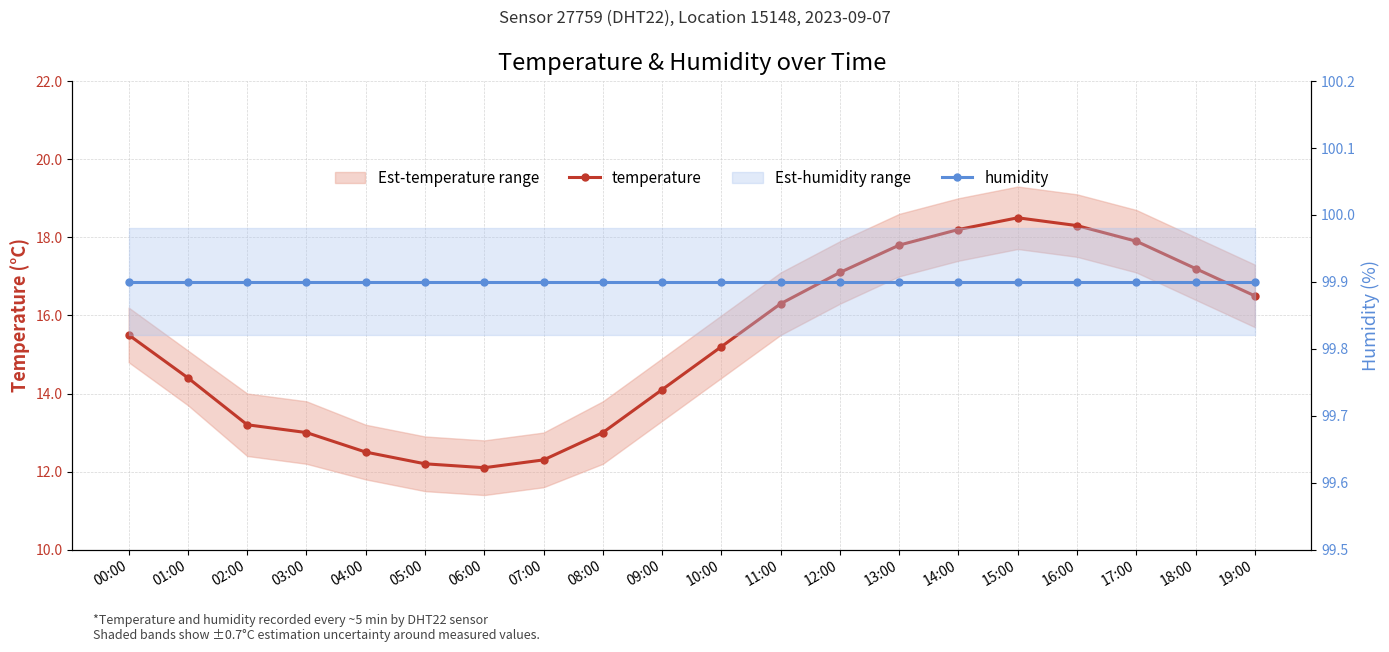

Count the number of categories in the chart.

20